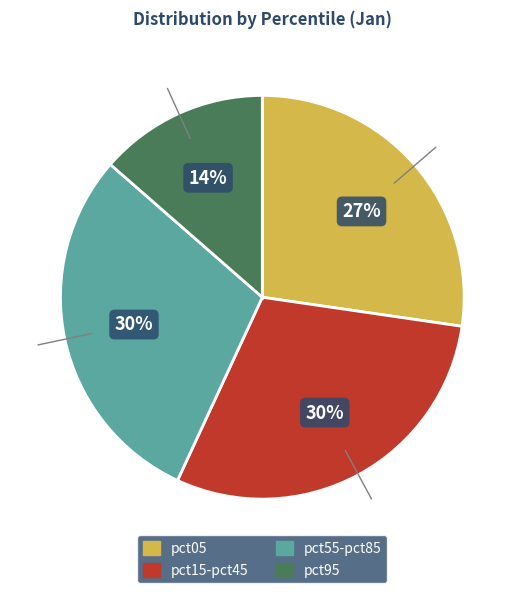

Is there a majority slice in this chart?

No